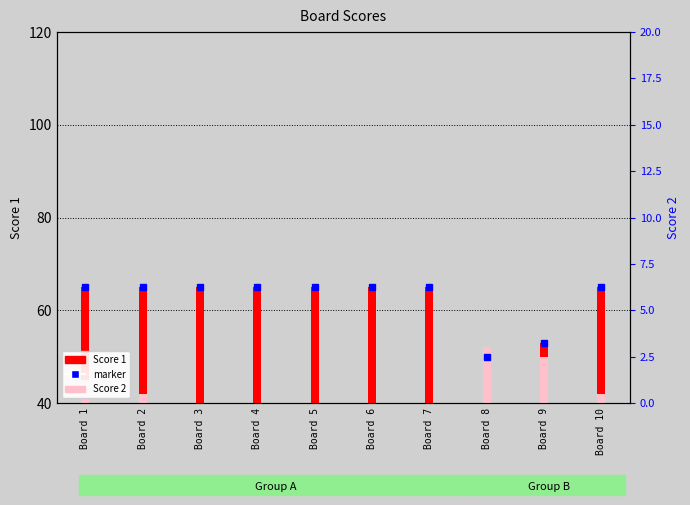

List the series in order of their peak value, highest first.

Score 1, Score 2